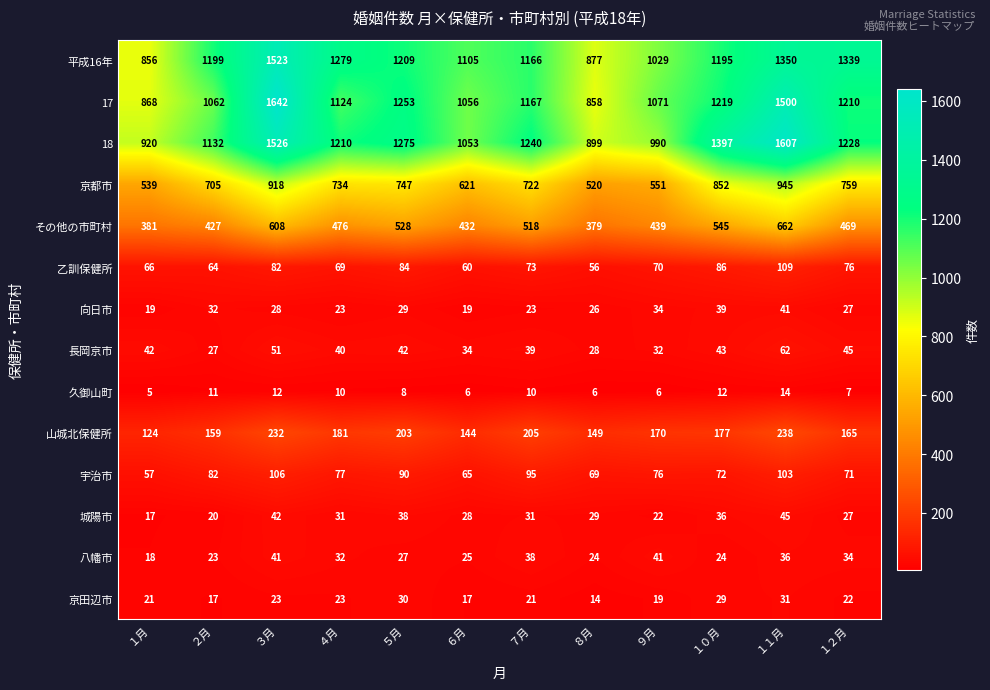

Read the 山城北保健所 value at ３月.

232